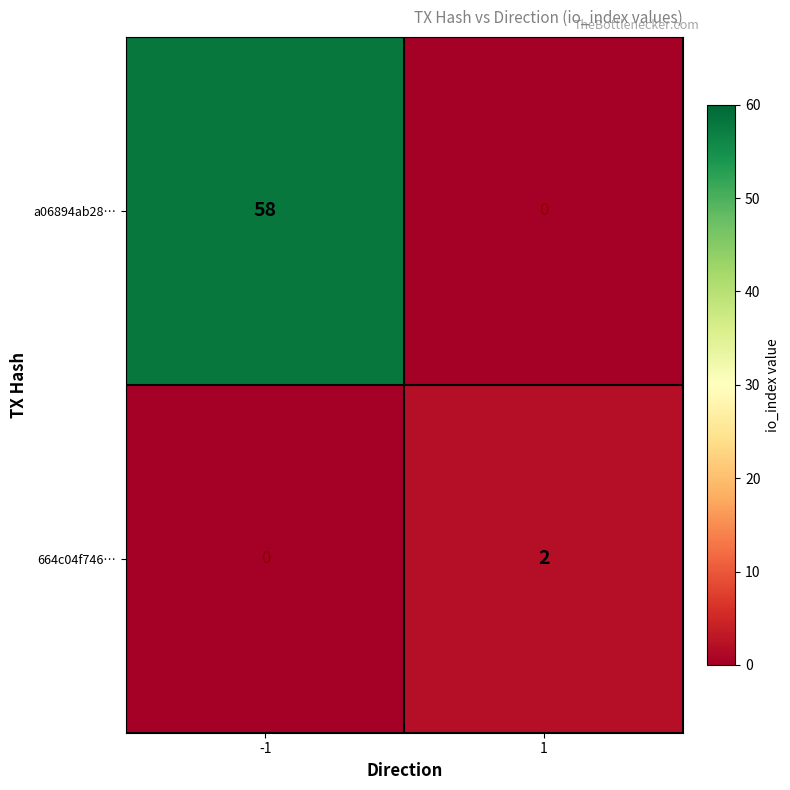

Reading right to left, transcribe all the data shown in this chart.

a06894ab28…: 0	58
664c04f746…: 2	0